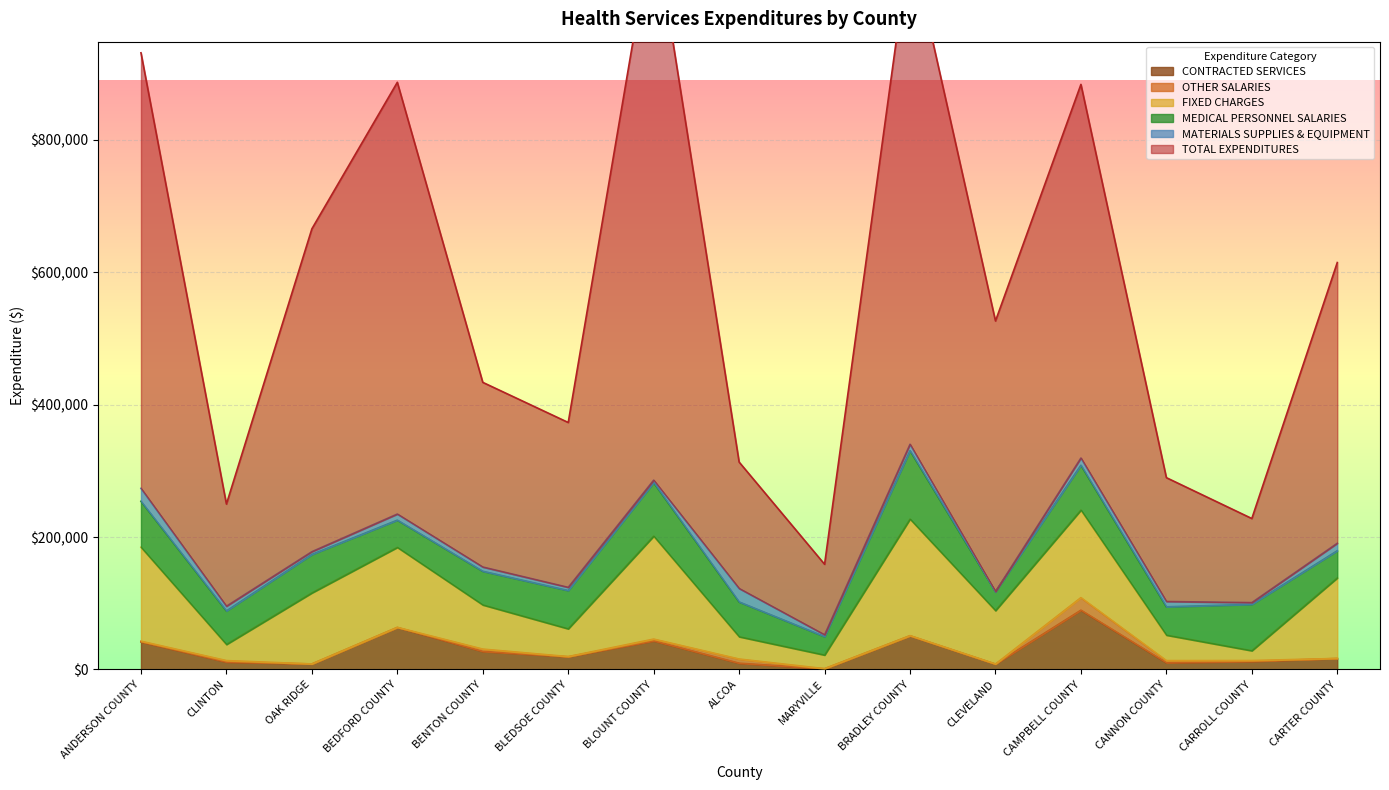

How many interior local peaks does the MEDICAL PERSONNEL SALARIES series have?

5